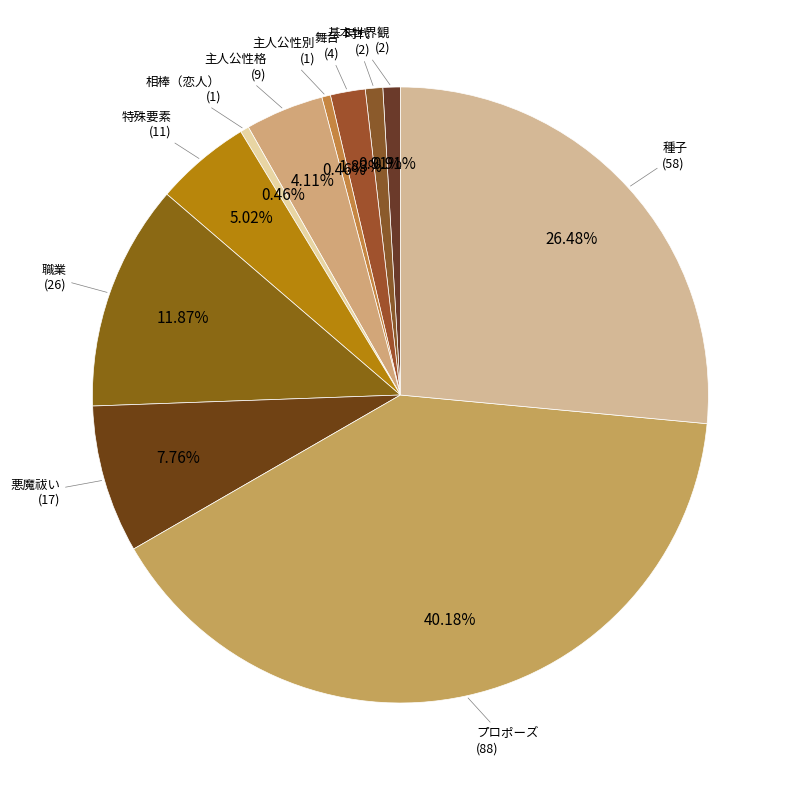

Count the number of slices in the pie.

11